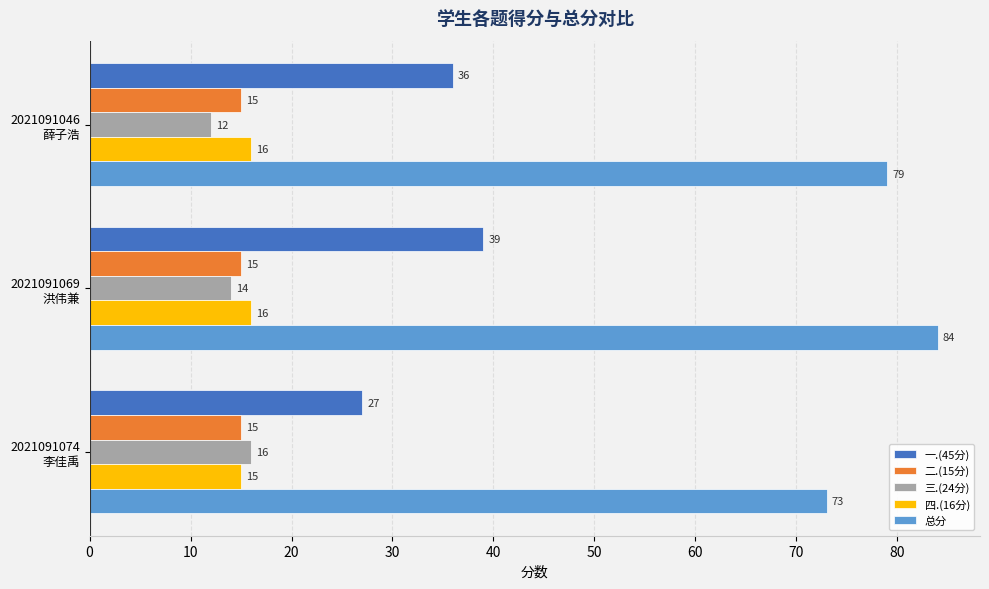

Which series has the largest total across all categories?

总分